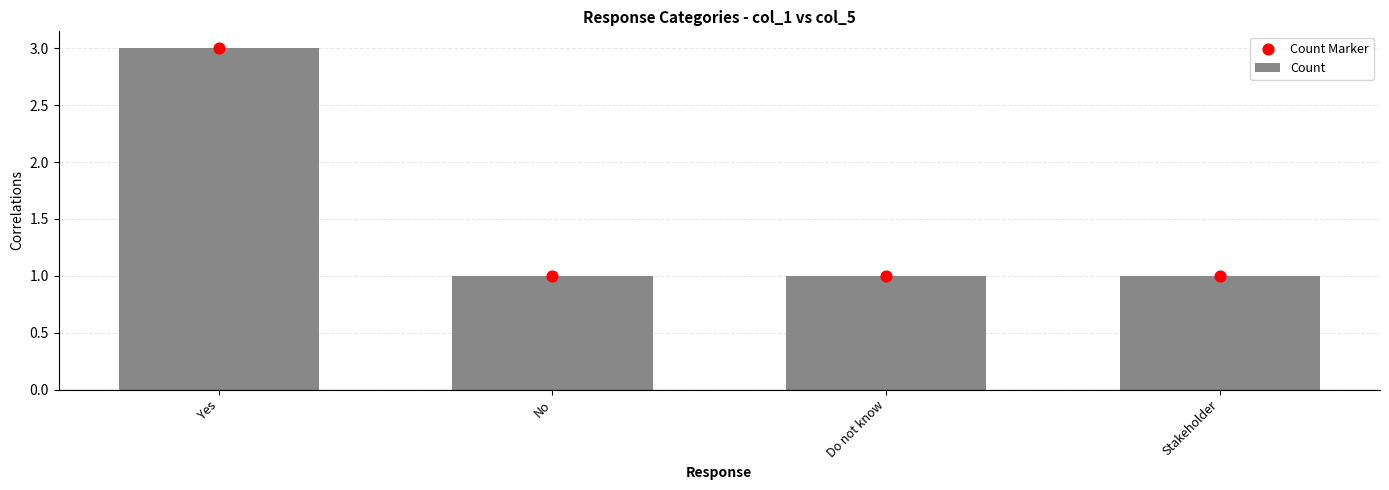

What are all the series names shown in the legend?

Count, Count Marker